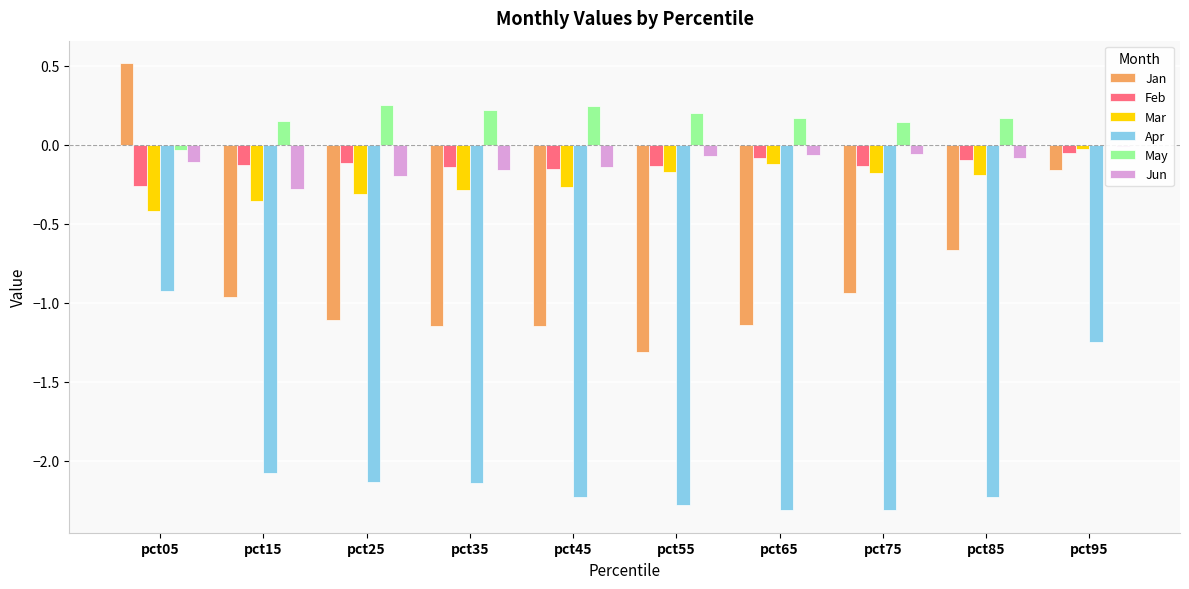

Where does the Jan series first go above 0?

pct05